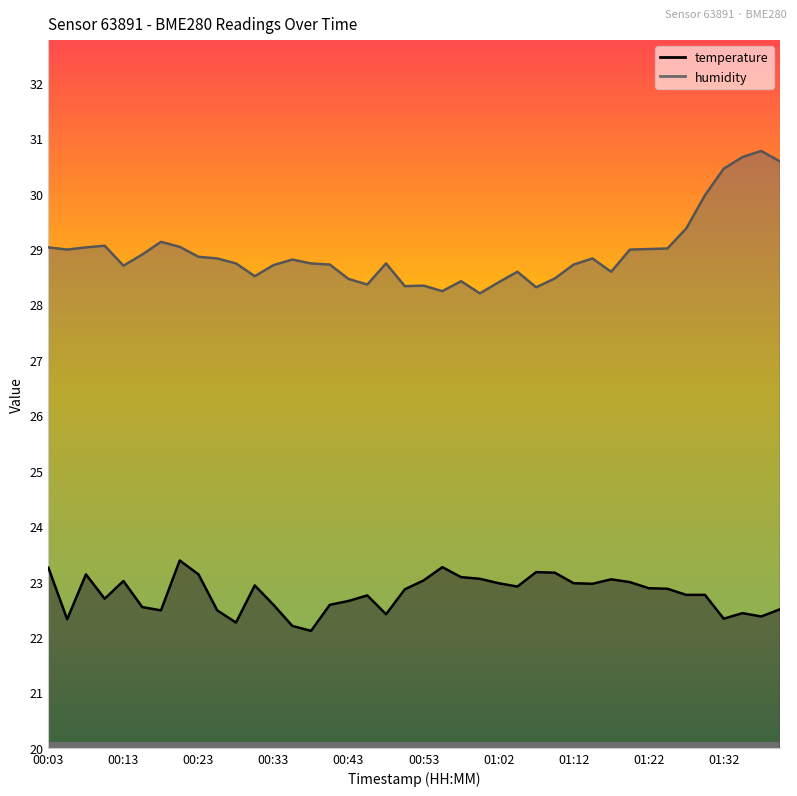

Count the number of data series in this chart.

2